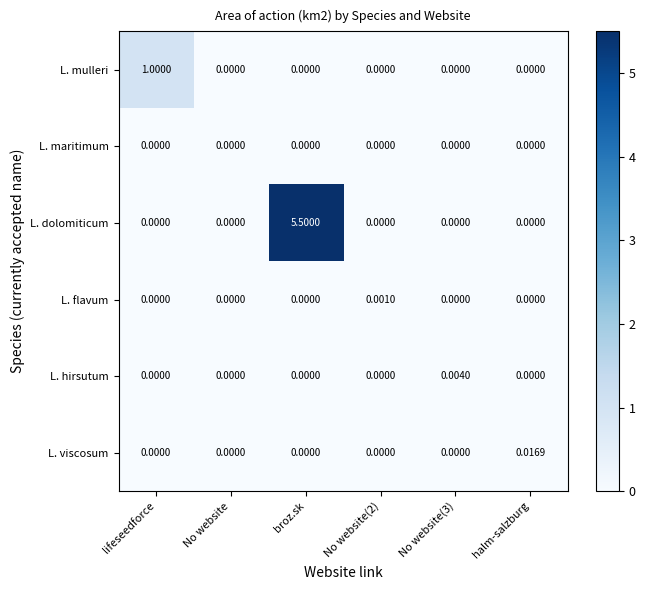

Which category has the highest value across all series?

broz.sk